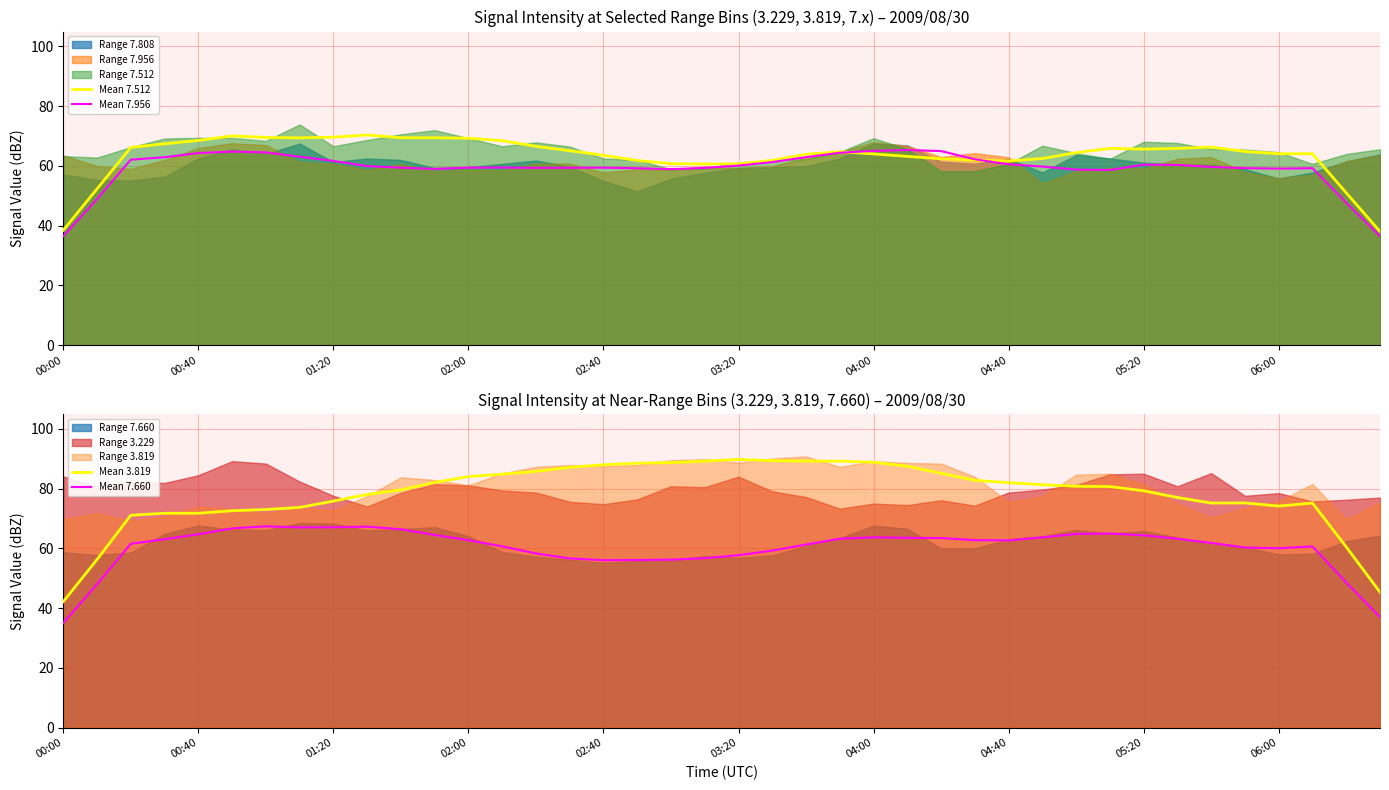

How many lines are shown in the chart?

4